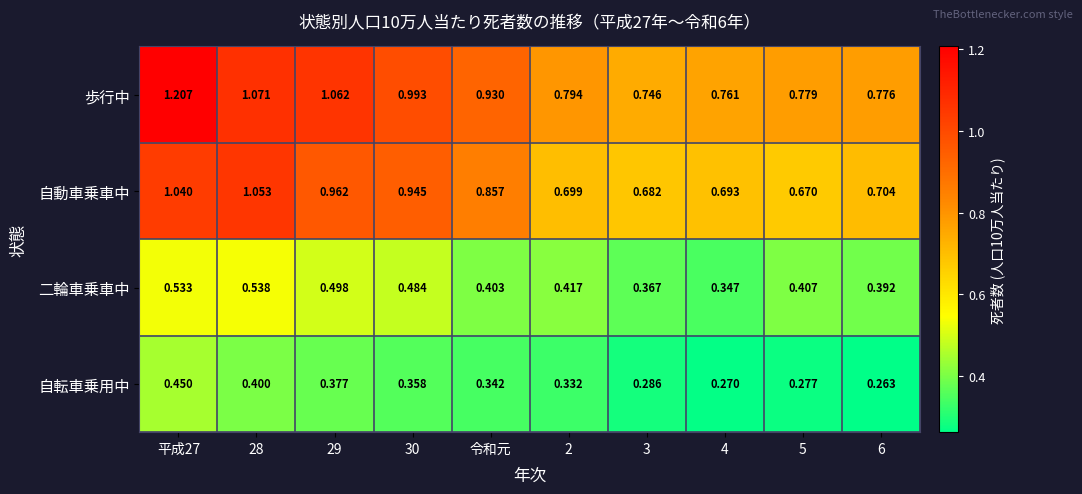

Which series has the largest total across all categories?

歩行中